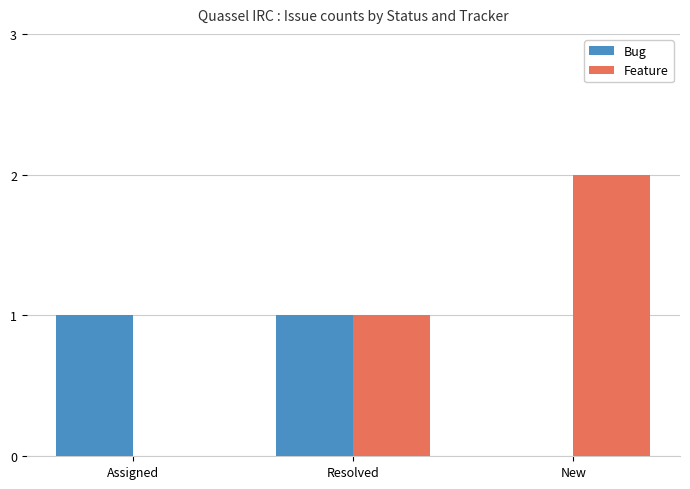

How many Feature values are between 0 and 2?

3